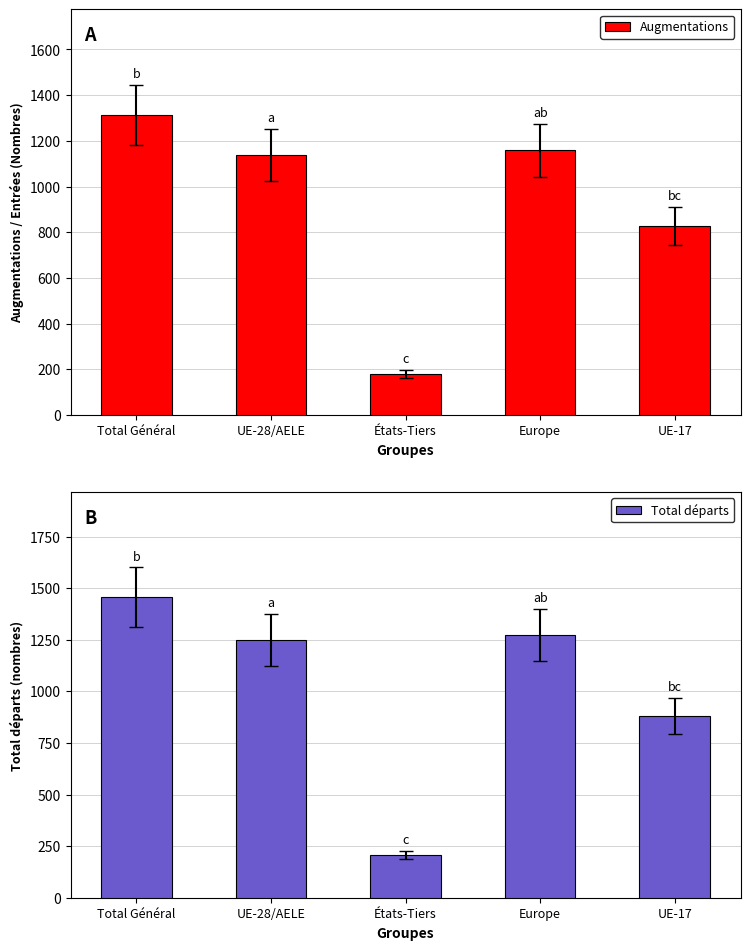

What is the label of the 3rd bar from the right?

États-Tiers